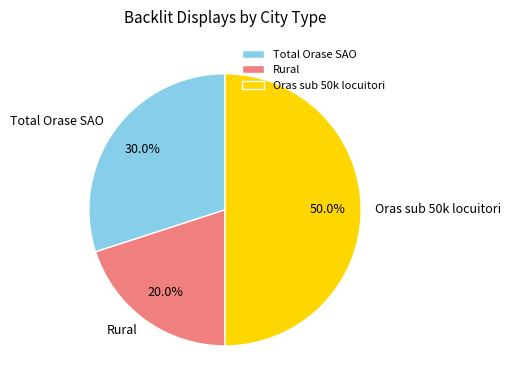

The Total Orase SAO slice represents 30% of the pie. True or false?

True